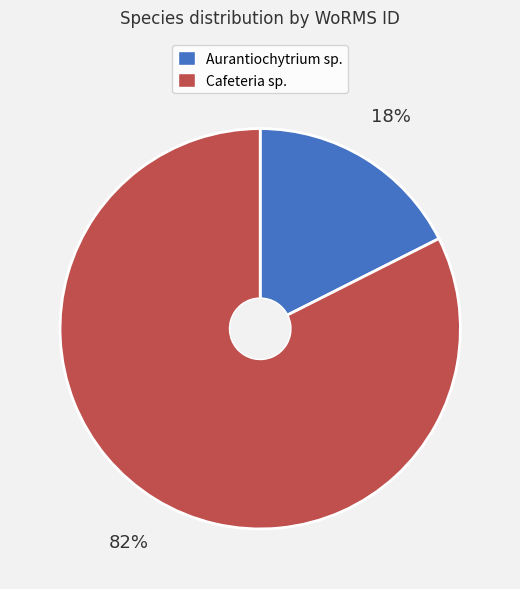

To the nearest percent, what is the combined percentage of Aurantiochytrium sp. and Cafeteria sp.?

100%